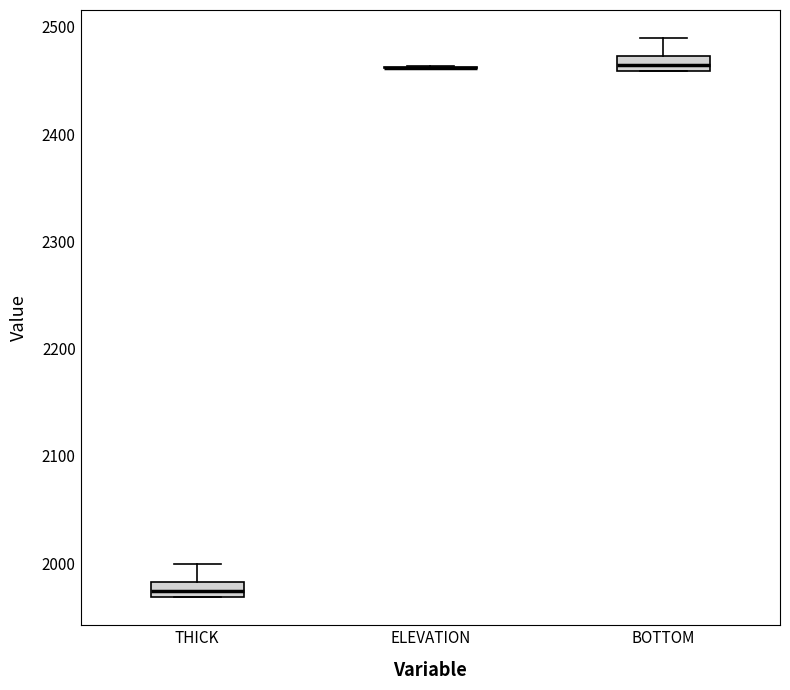

Where does the upper whisker of the box for THICK end on the y-axis? The values are not printed on the chart, so give them approximately, as read against the axis.

2000